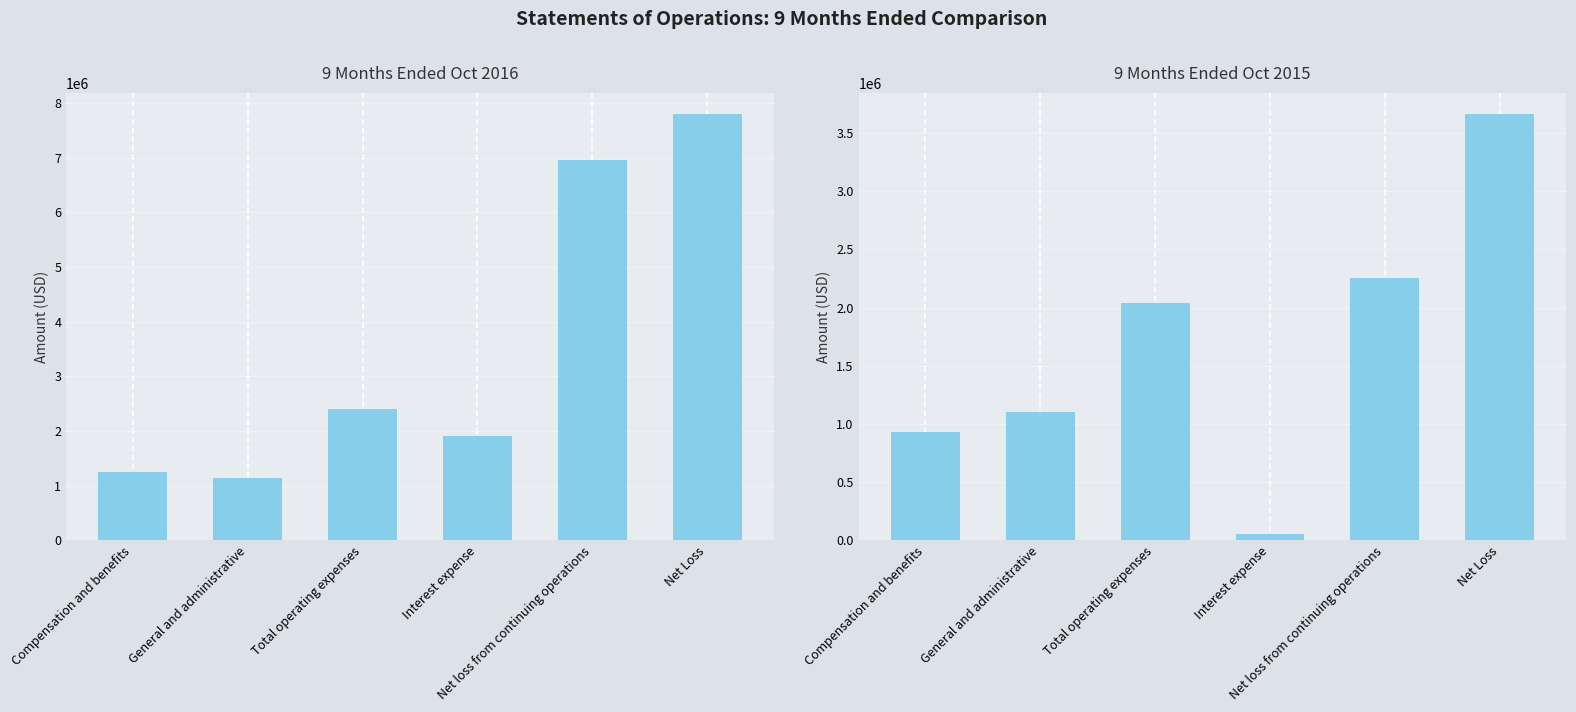

Reading right to left, extract all data points from this chart.

9 Months Ended Oct 2016: 7798151	6967213	1917519	2399712	1141568	1258144
9 Months Ended Oct 2015: 3662560	2258886	50940	2039874	1104422	935452